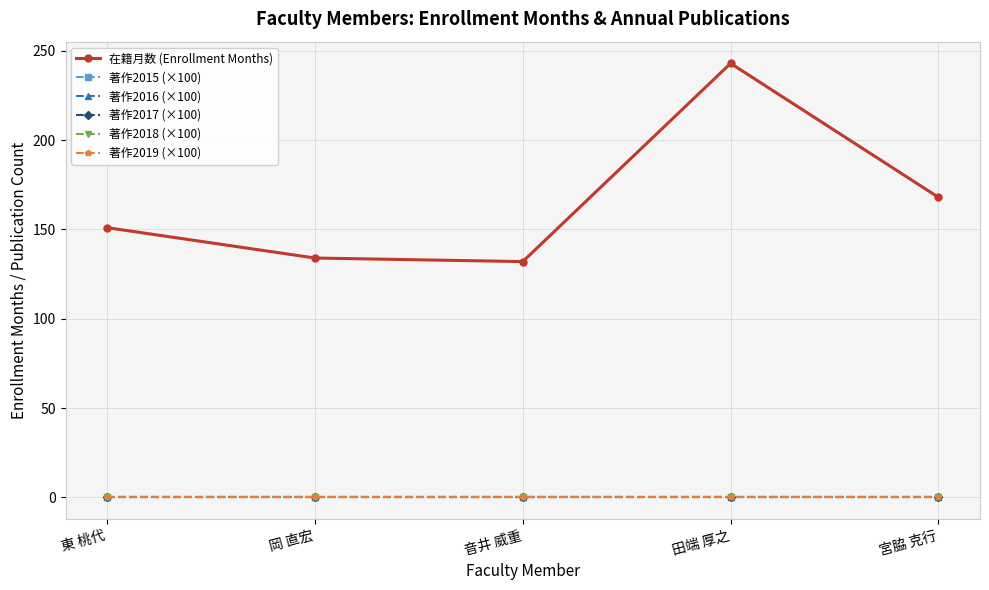

Is this an area chart (filled region under the line)?

No